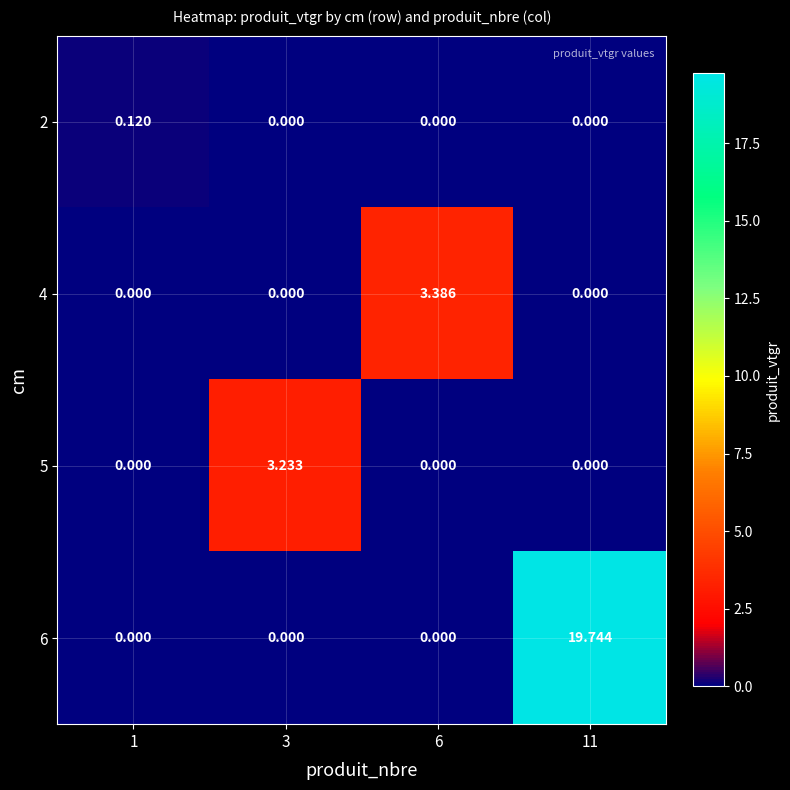

Count the number of categories in the chart.

4